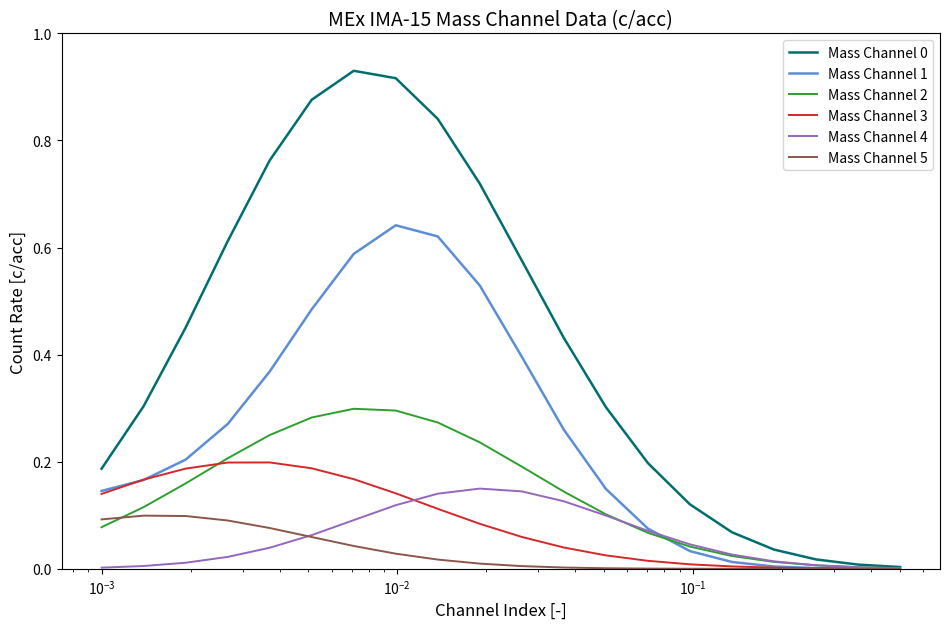

How many lines are shown in the chart?

6